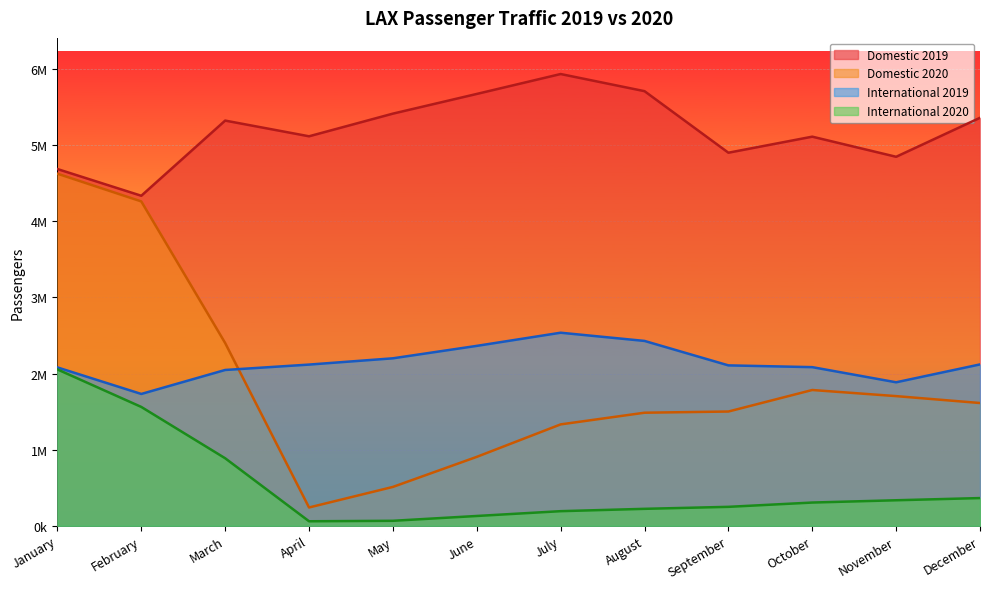

Where is the first local maximum for Domestic 2020?

October